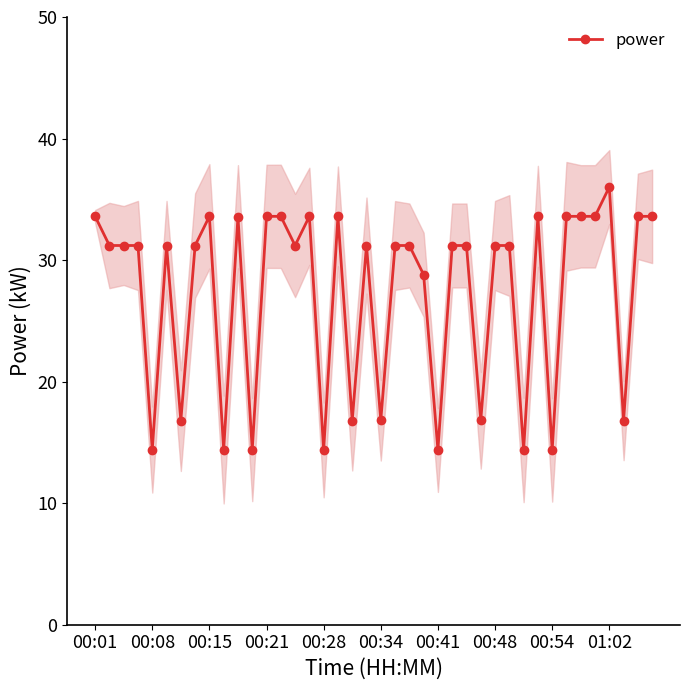

What is the highest value of the power series?

36.0